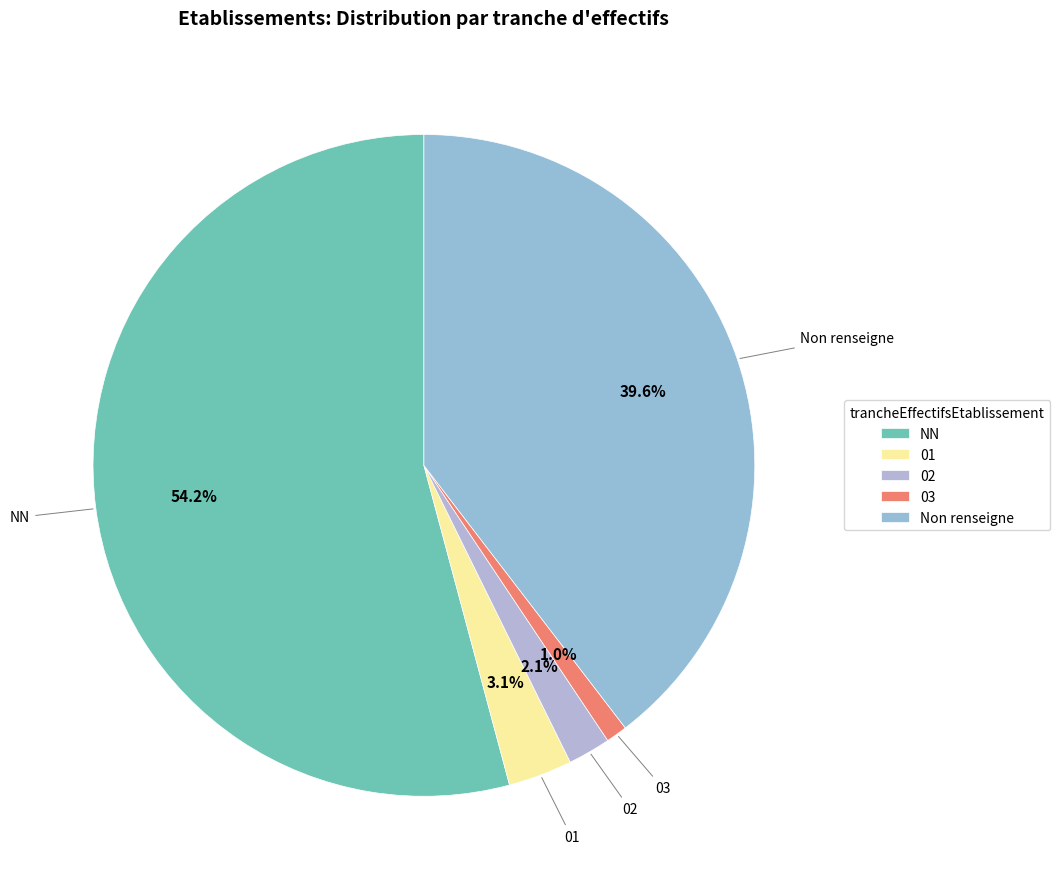

To the nearest percent, what is the combined percentage of NN and 01?

57%